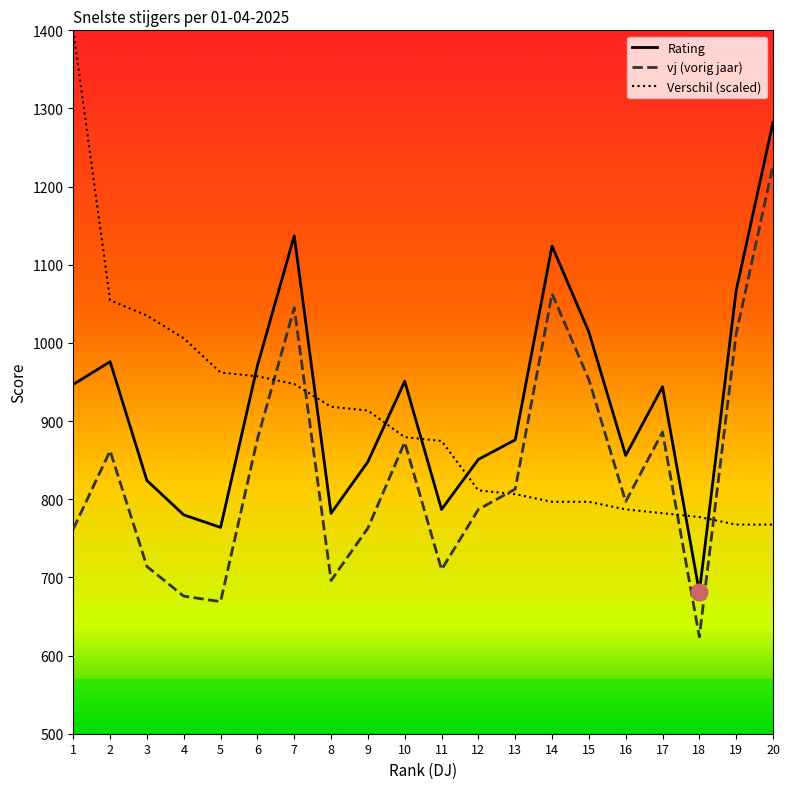

The value of Rating at 1 is 947.0. True or false?

True